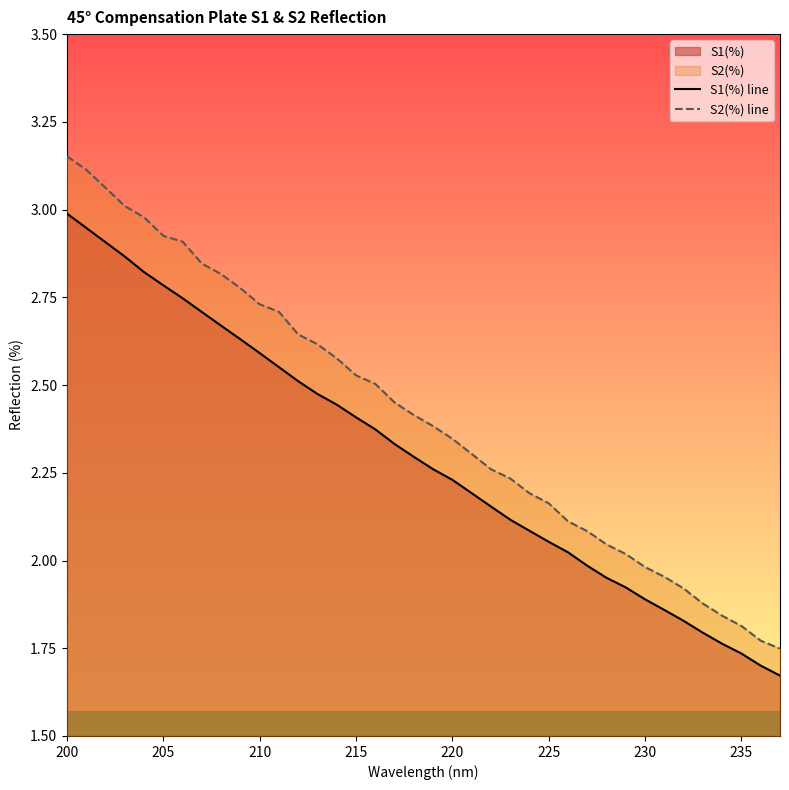

Which category has the highest value in the S1(%) line series?

200